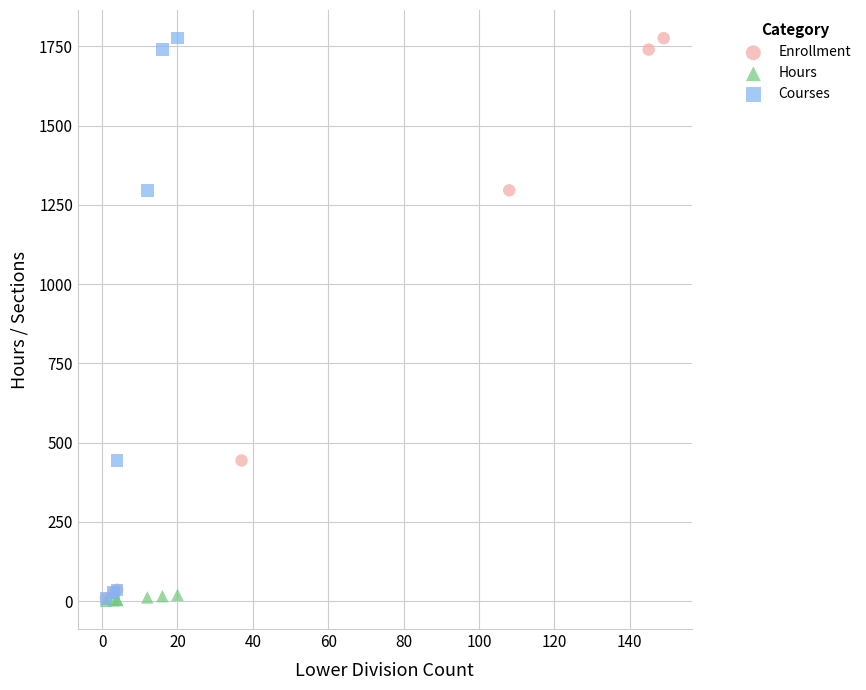

What are all the series names shown in the legend?

Enrollment, Hours, Courses